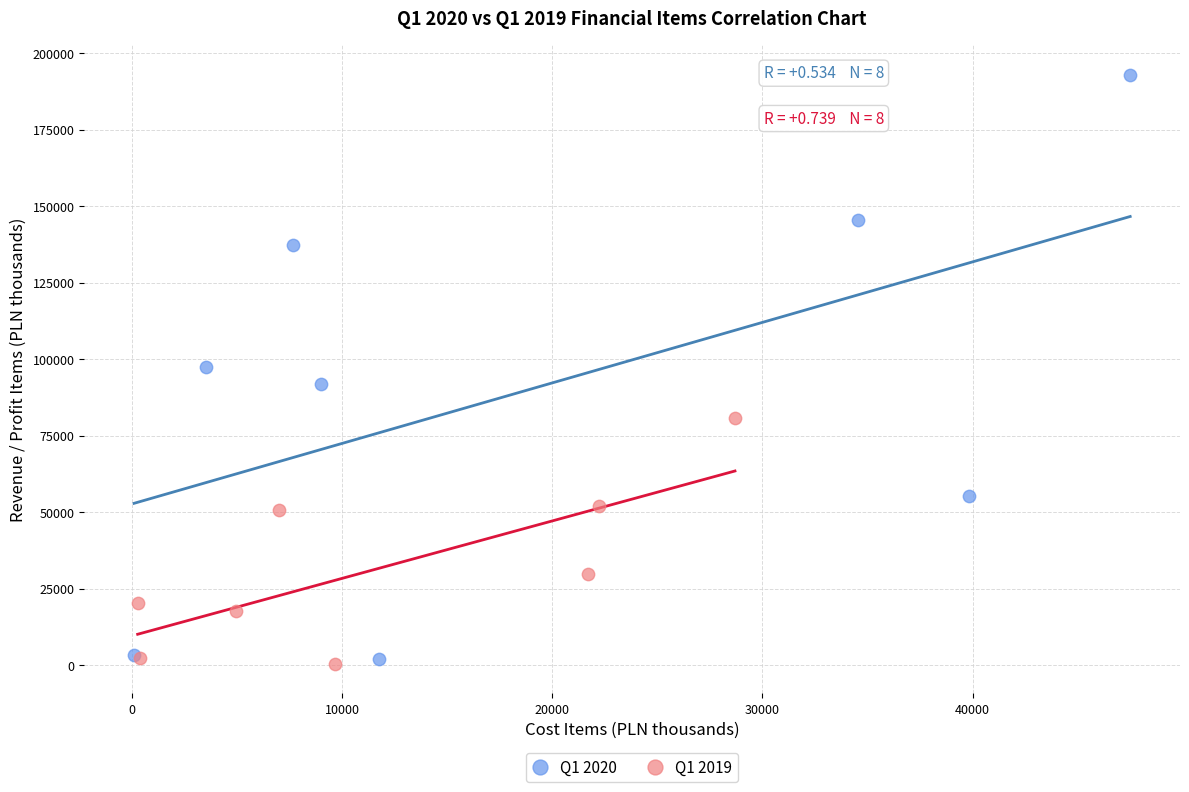

Which series has the largest Y range (max minus min)?

Q1 2020